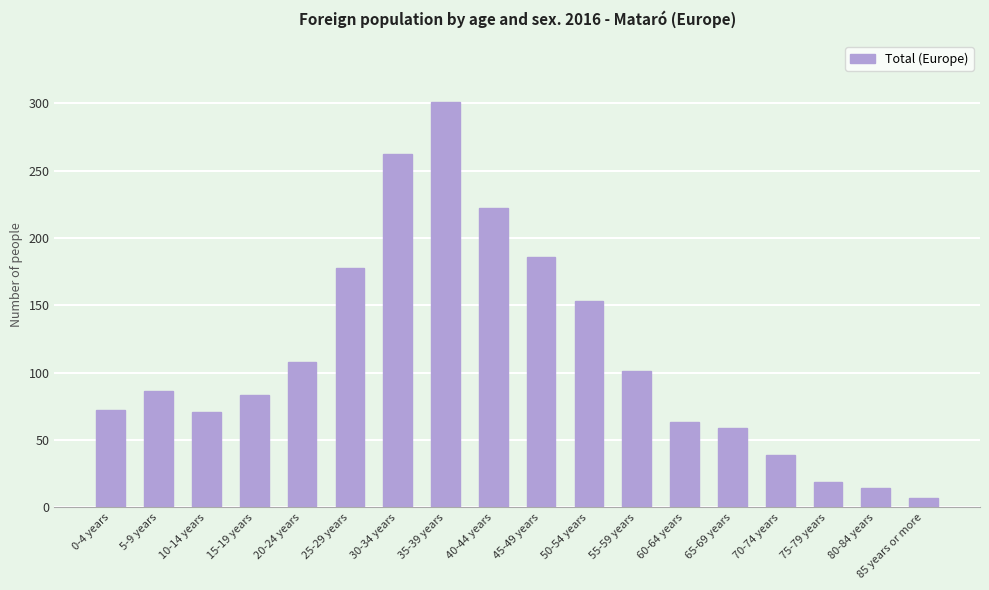

Which label corresponds to the largest value in the chart?

35-39 years